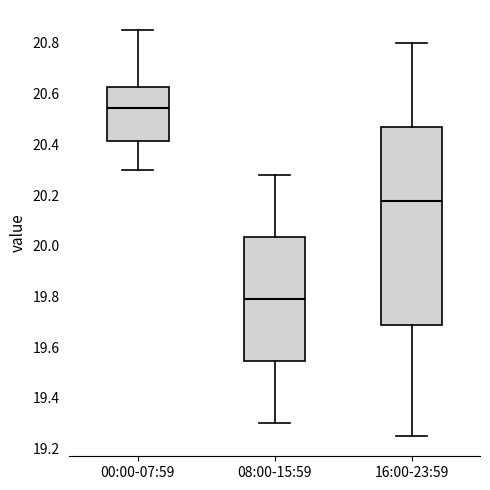

Reading left to right, read every box against the y-axis: the position of its median line, the range the box covers, and the ends of its whiskers. The values are not printed on the chart, so give them approximately, as read against the axis.

00:00-07:59: median 20.54, box 20.42 to 20.62, whiskers 20.30 to 20.86
08:00-15:59: median 19.80, box 19.54 to 20.04, whiskers 19.30 to 20.28
16:00-23:59: median 20.18, box 19.68 to 20.46, whiskers 19.26 to 20.80